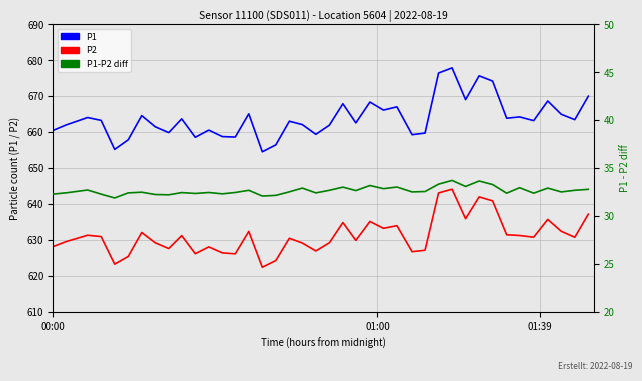

Is this an area chart (filled region under the line)?

No